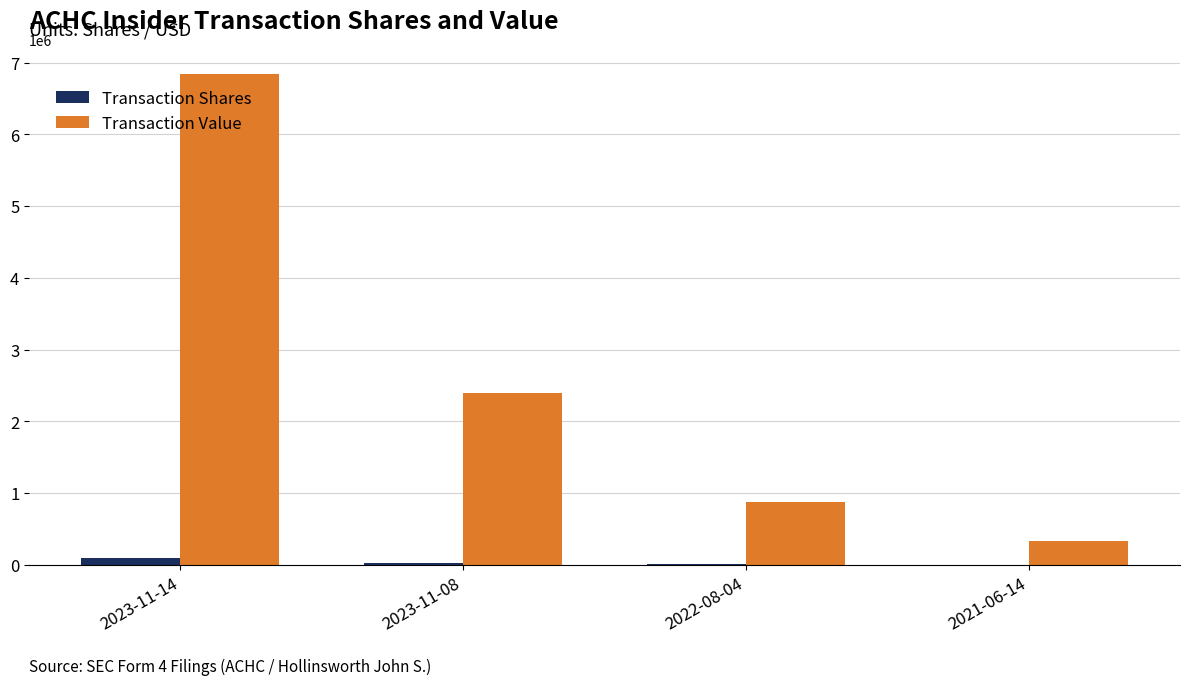

Are the bars grouped side by side (vs. stacked)?

Yes